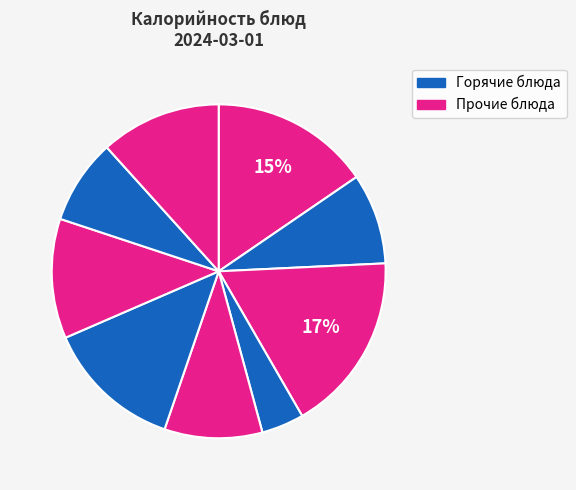

To the nearest percent, what is the average slice percentage?

11%